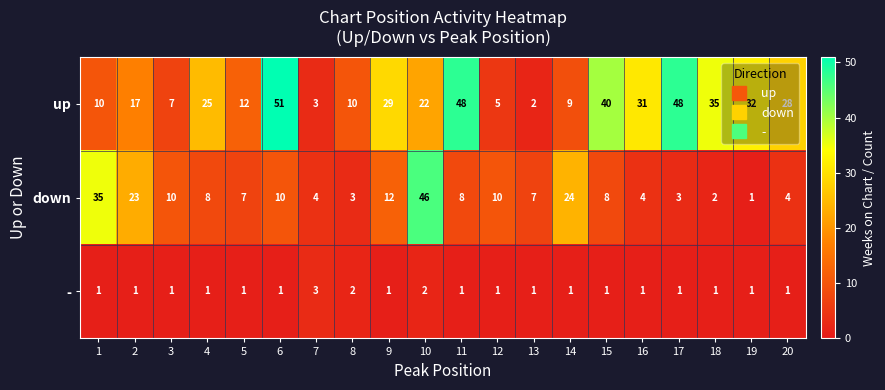

What is the total value across all series at 14?

34